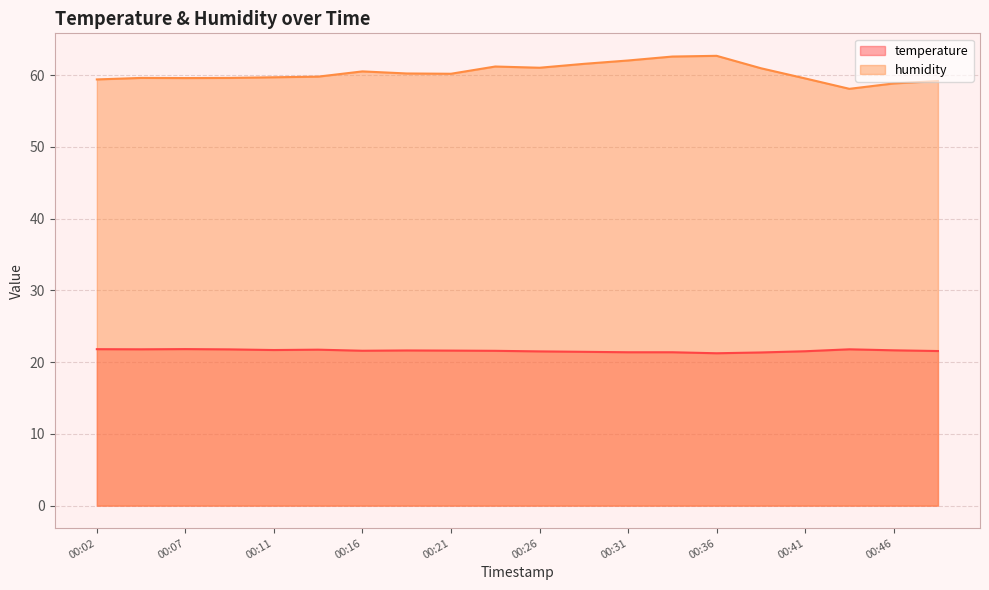

In humidity, how many points are higher than both neighbors (excluding endpoints)?

4